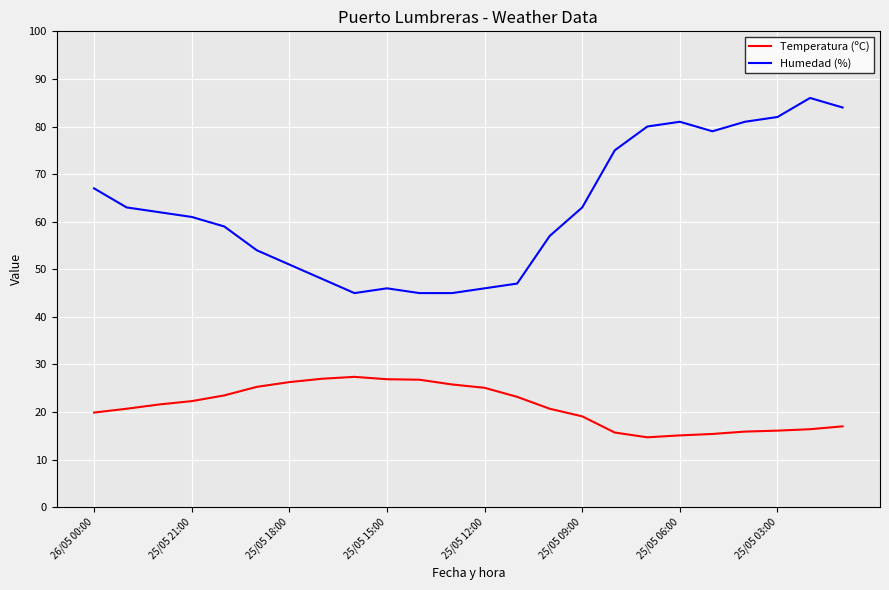

What is the highest value of the Humedad (%) series?

86.0